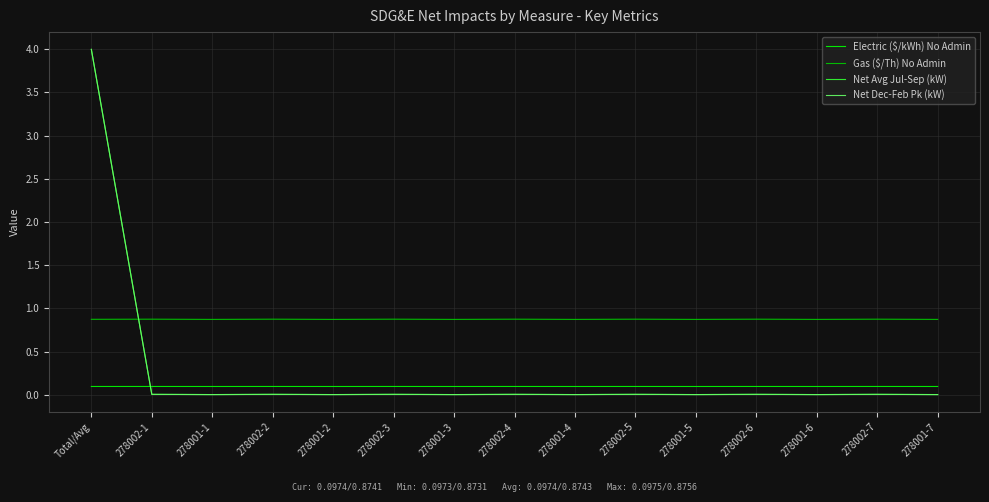

True or false: Gas ($/Th) No Admin and Net Avg Jul-Sep (kW) cross at least once.

True